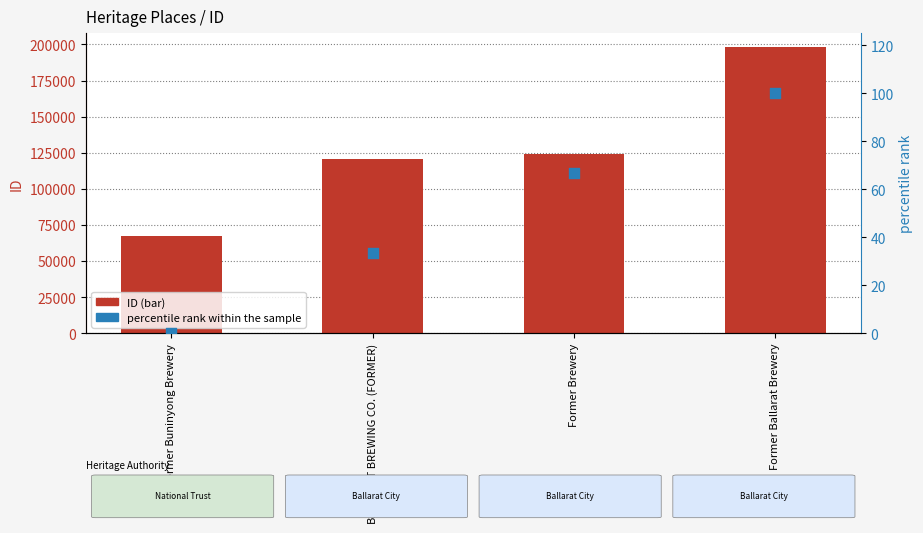

Which series has the largest total across all categories?

ID